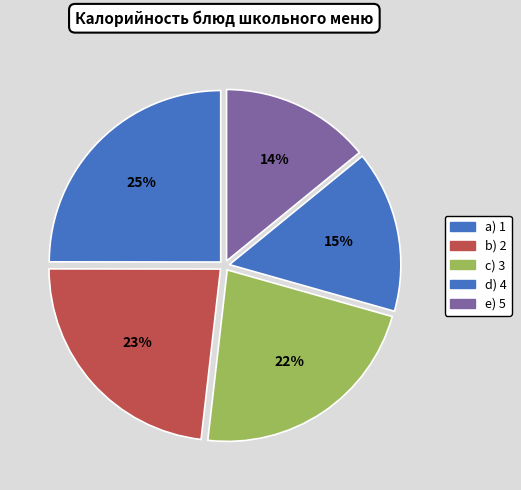

How many slices are in this pie chart?

5